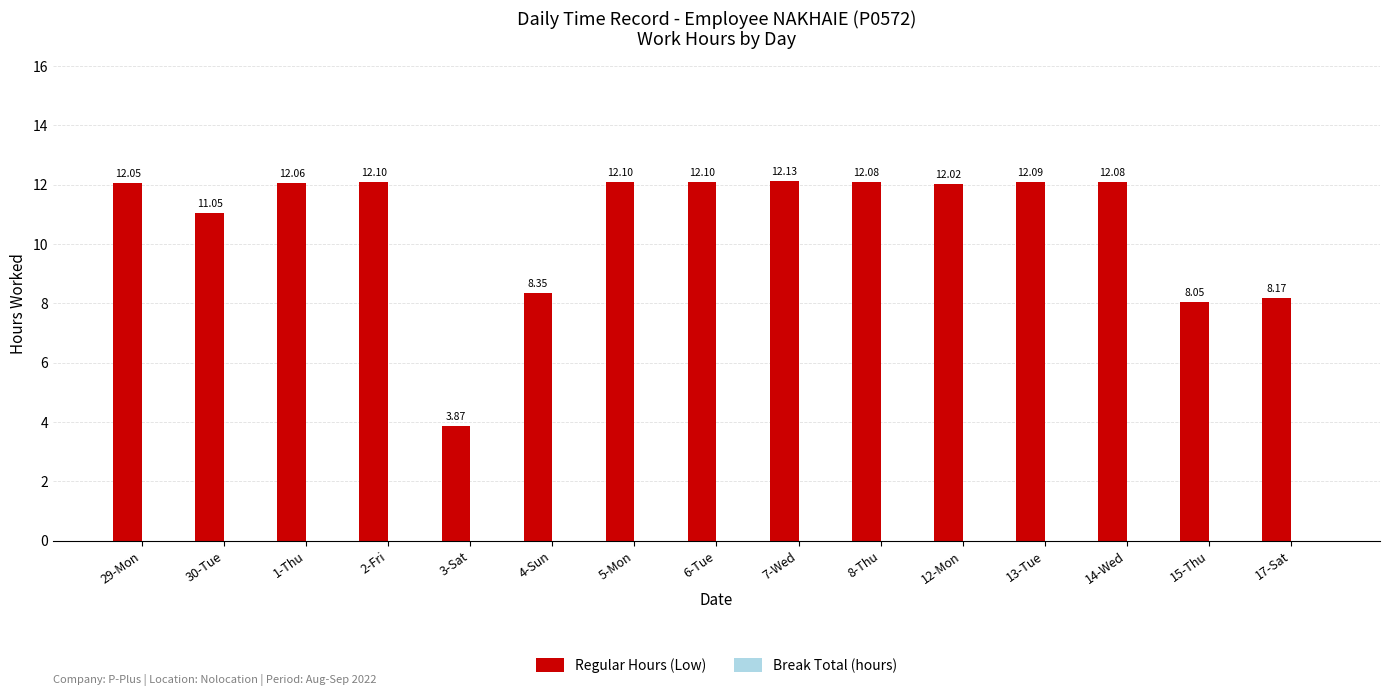

What is the average value?

10.7